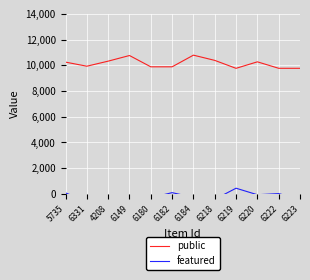

Which series has the largest range (max minus min)?

public